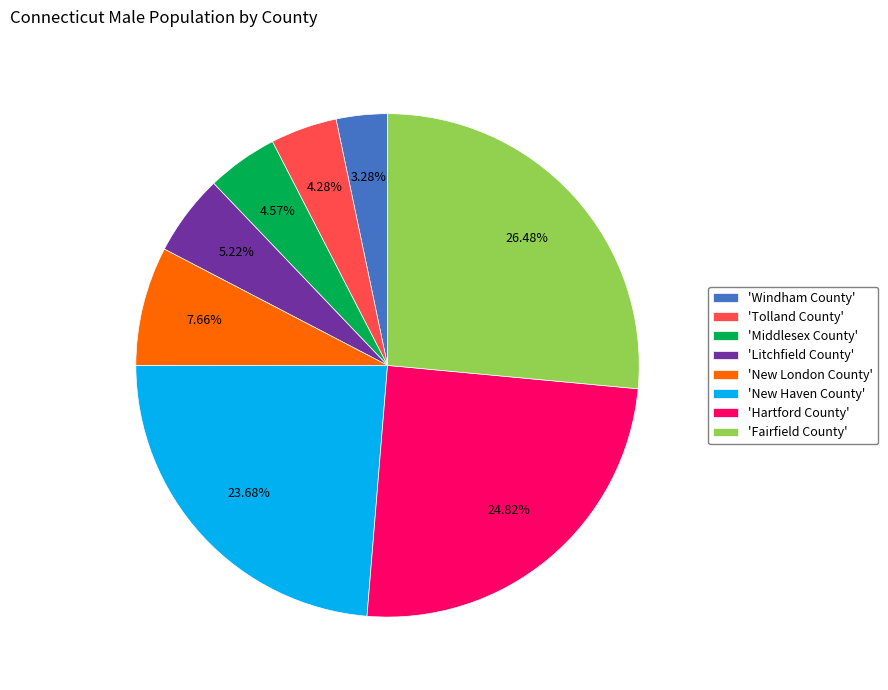

Which slice is the smallest?

'Windham County'